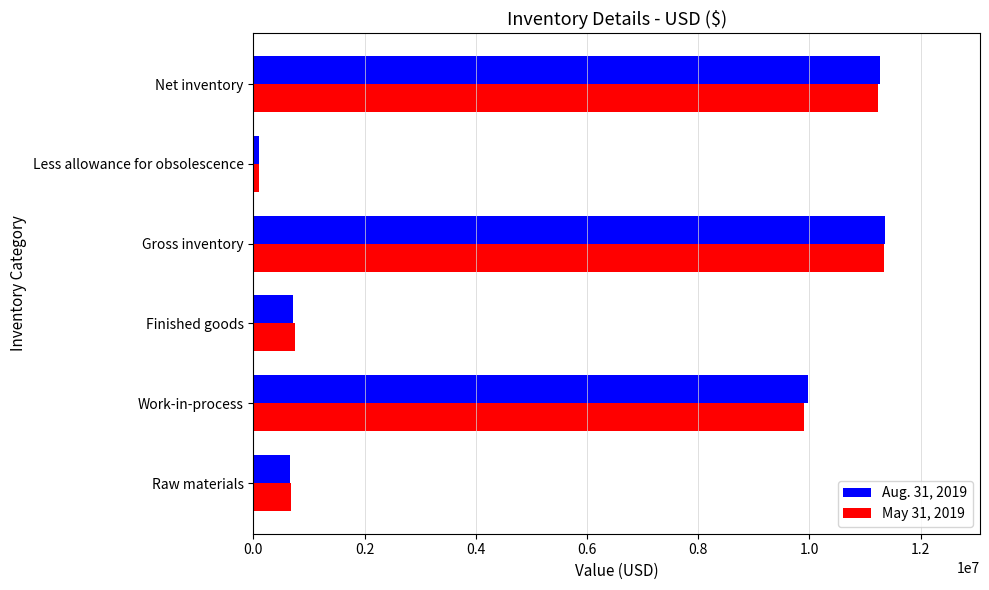

At how many categories does at least one series exceed 7993235?

3